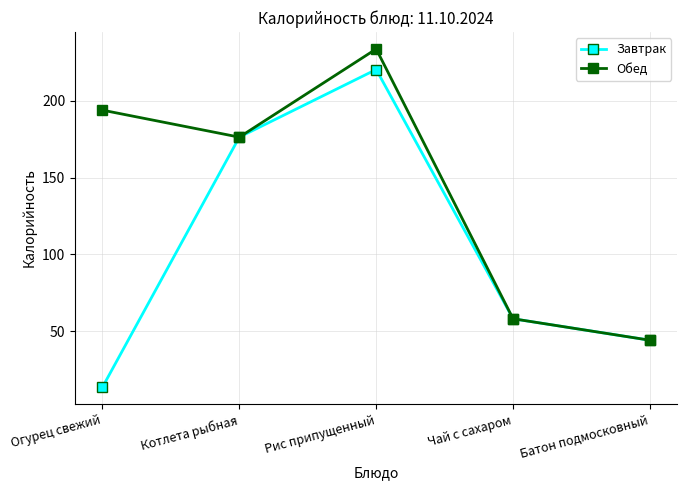

Reading left to right, transcribe all the data shown in this chart.

Завтрак: 13.4	176.4	220.5	58.0	44.0
Обед: 194.0	176.4	233.9	58.0	44.0